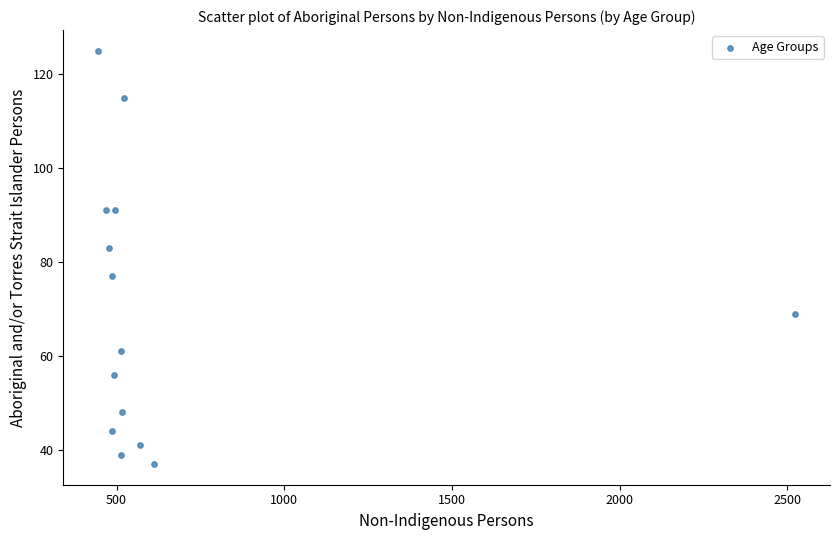

What is the range of X values (max minus min)?

2078